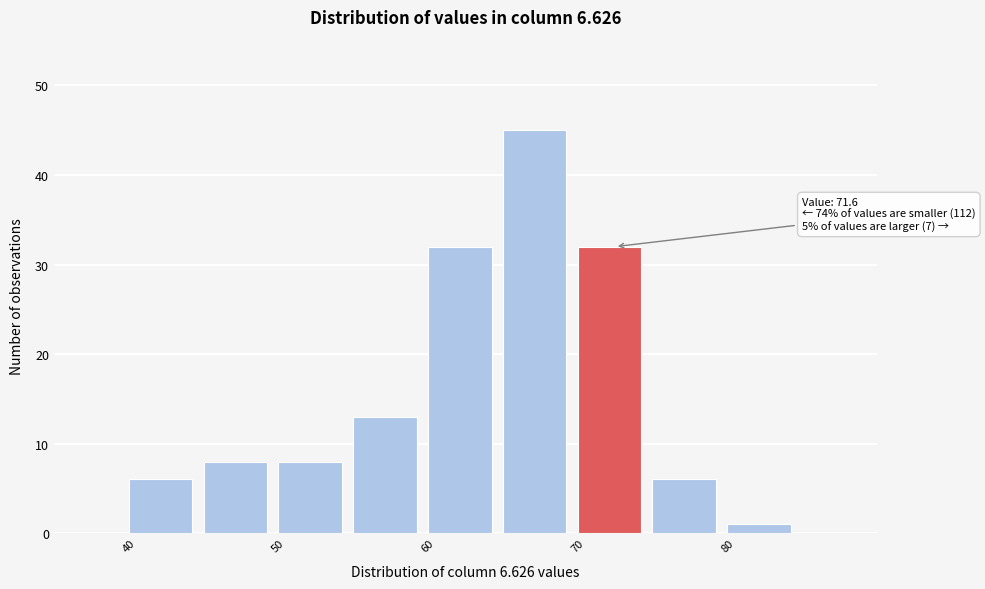

Which range on the x-axis has the tallest bar?

65 to 70